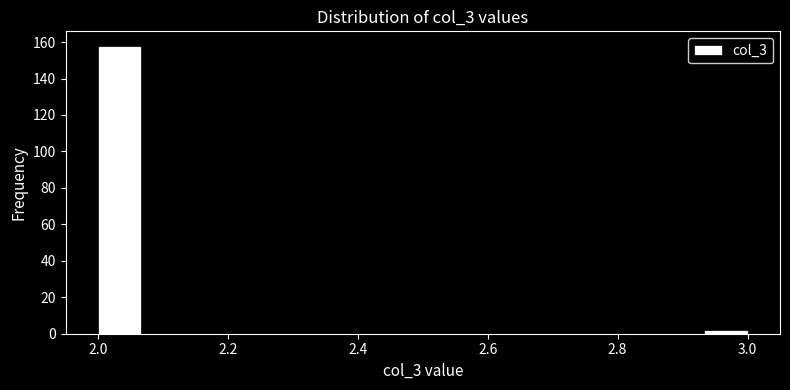

Around what value on the x-axis is the tallest bar? Give the approximate position of its centre, as read against the axis.

2.04